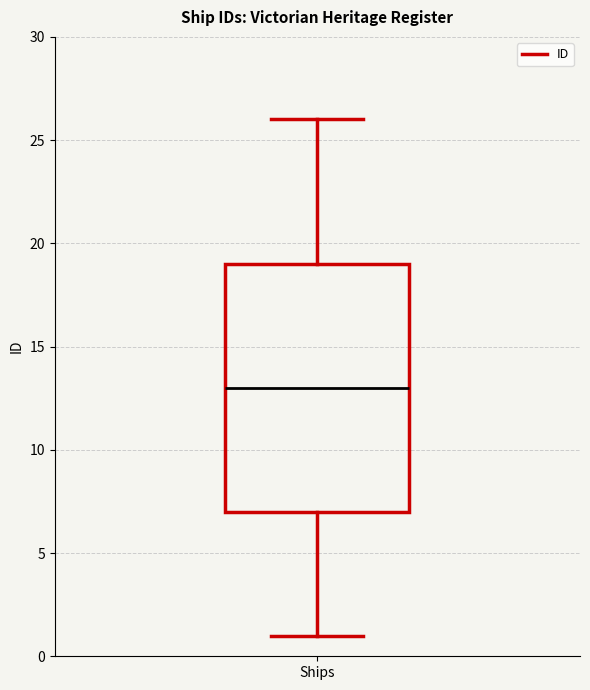

Transcribe this box plot: give where the median line is, the range the box spans, and where the two whiskers end, as read against the y-axis. The values are not printed on the chart, so give them approximately, as read against the axis.

median 13, box 7 to 19, whiskers 1 to 26